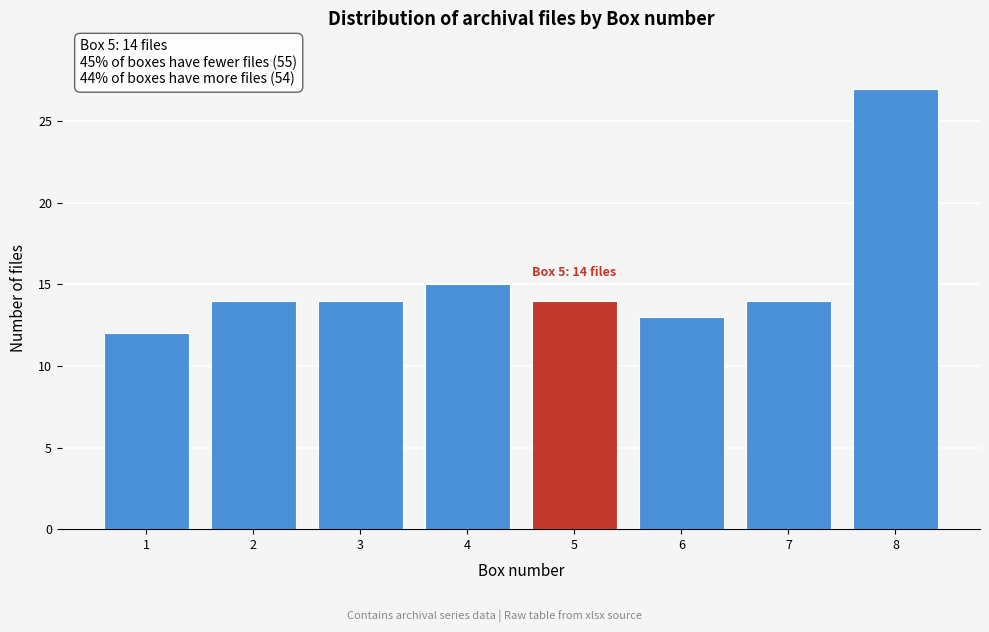

Reading right to left, extract all data points from this chart.

27	14	13	14	15	14	14	12